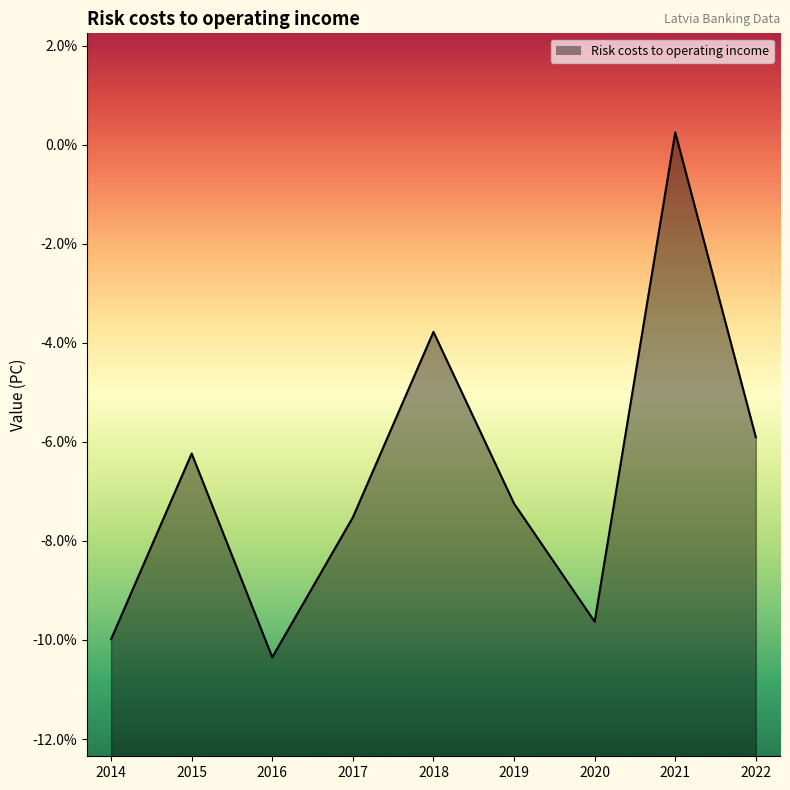

What is the value of the 2nd point from the left?

-6.2